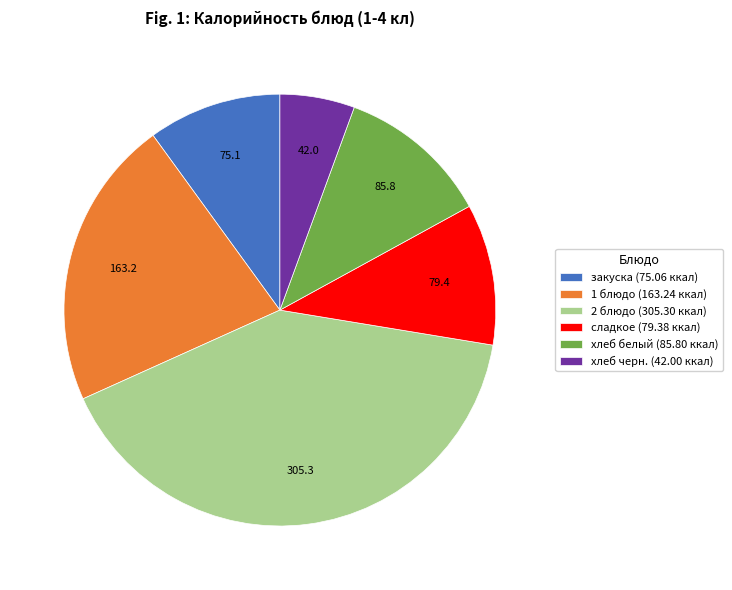

How many segments does this pie chart have?

6